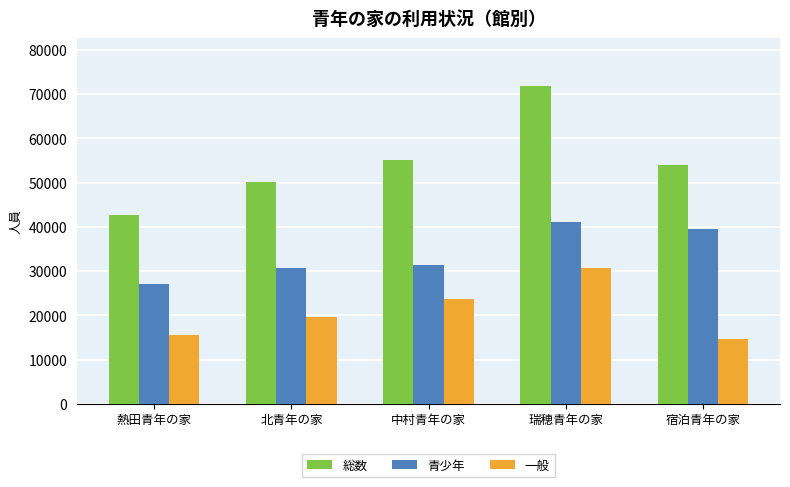

Which category has the lowest value in the 総数 series?

熱田青年の家